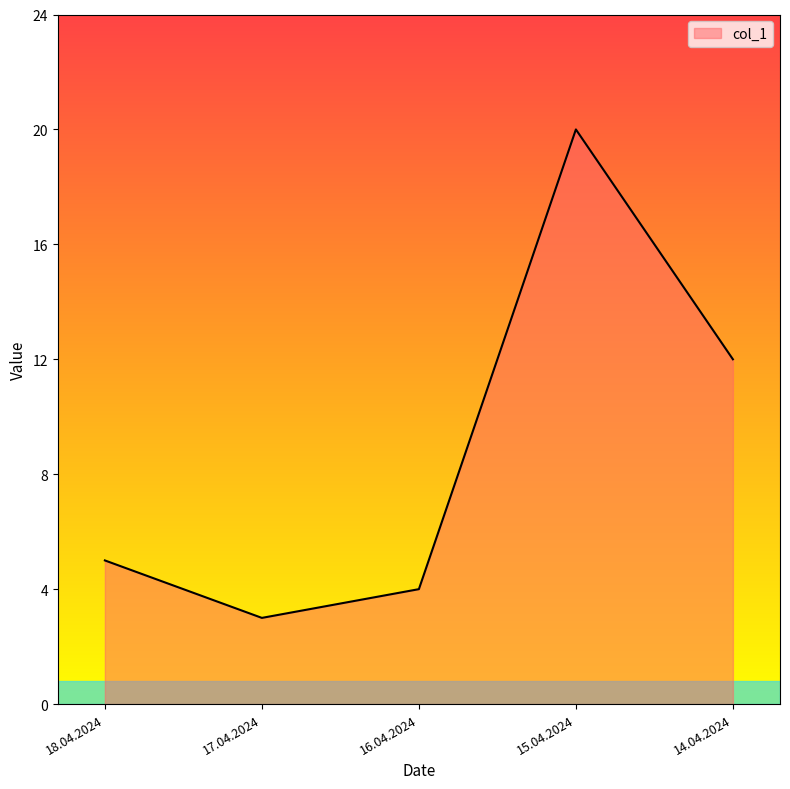

What is the sum of all values?

44